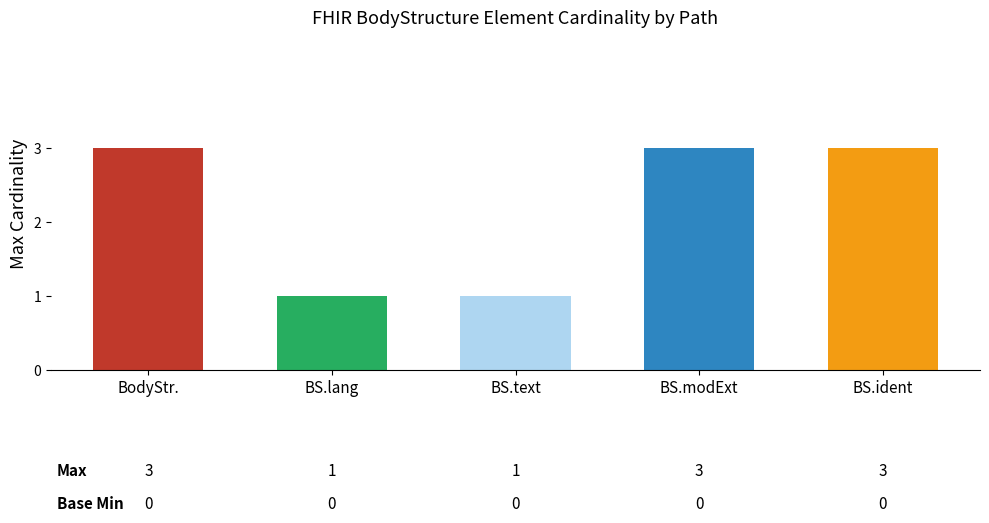

What is the smallest value displayed?

1